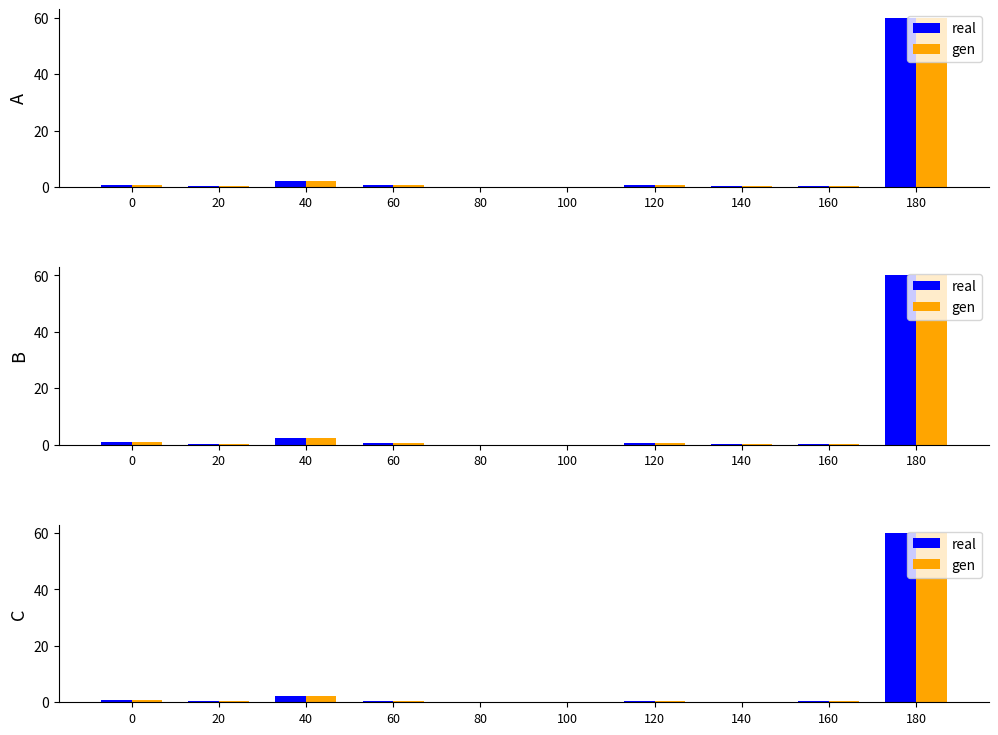

What is the value of the gen bar at the 8th from the left?

0.2